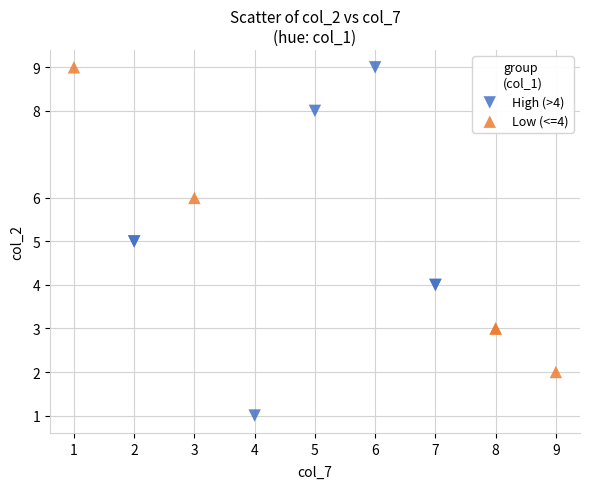

Which series has the largest Y range (max minus min)?

High (>4)